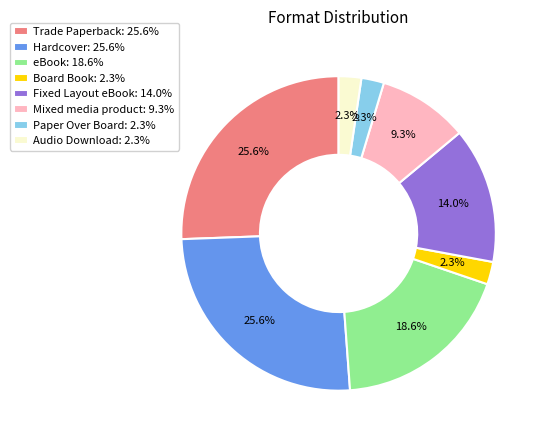

To the nearest percent, what percentage of the pie is eBook?

19%